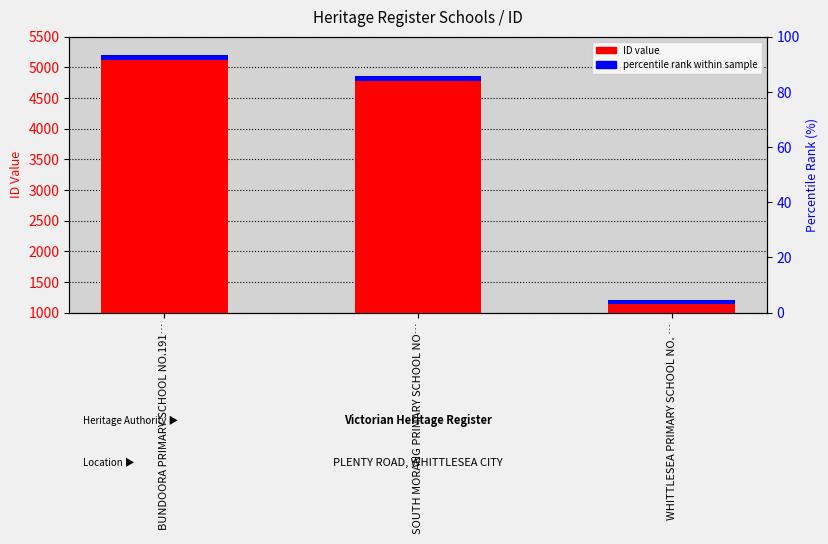

The value at SOUTH MORANG PRIMARY SCHOOL NO… is 4855. True or false?

True